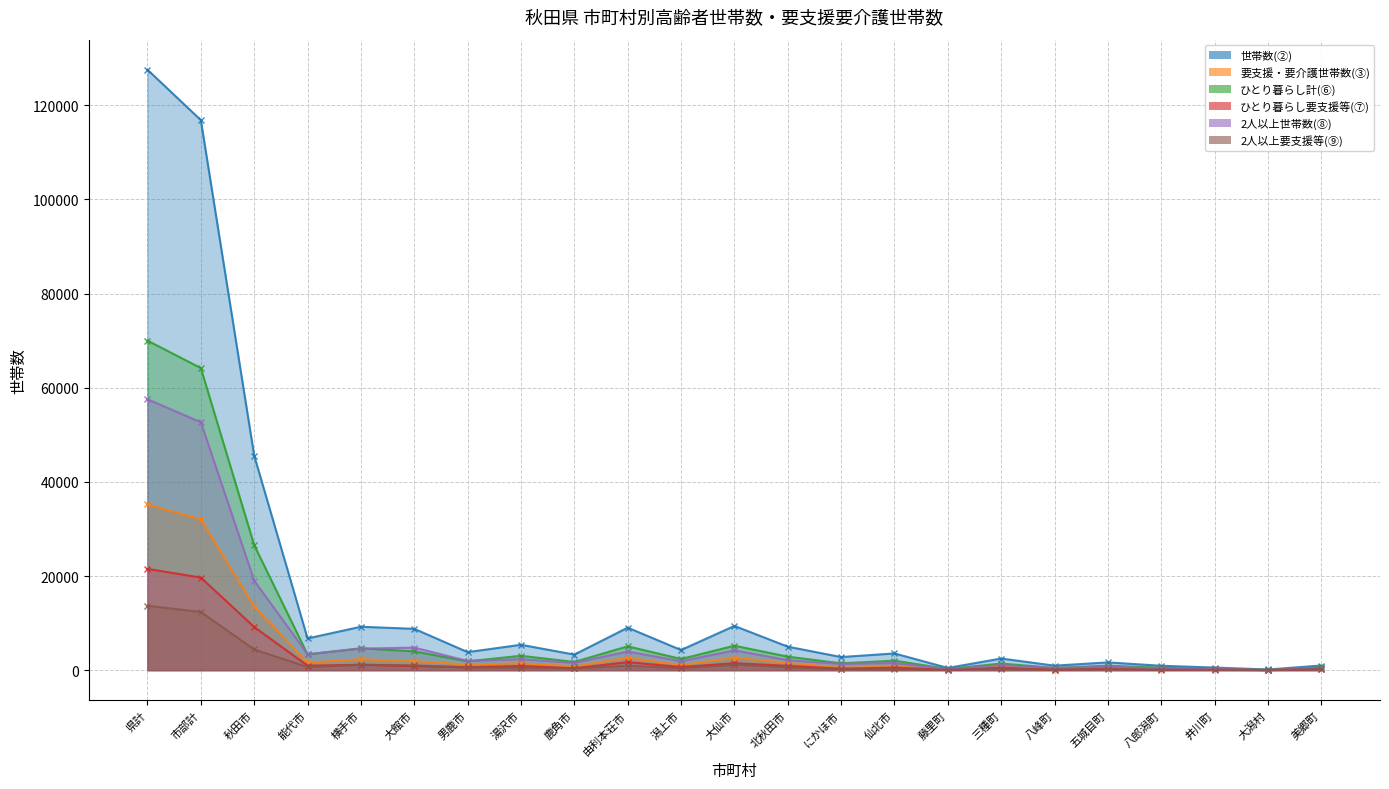

At which category is the sum across all series the highest?

県計